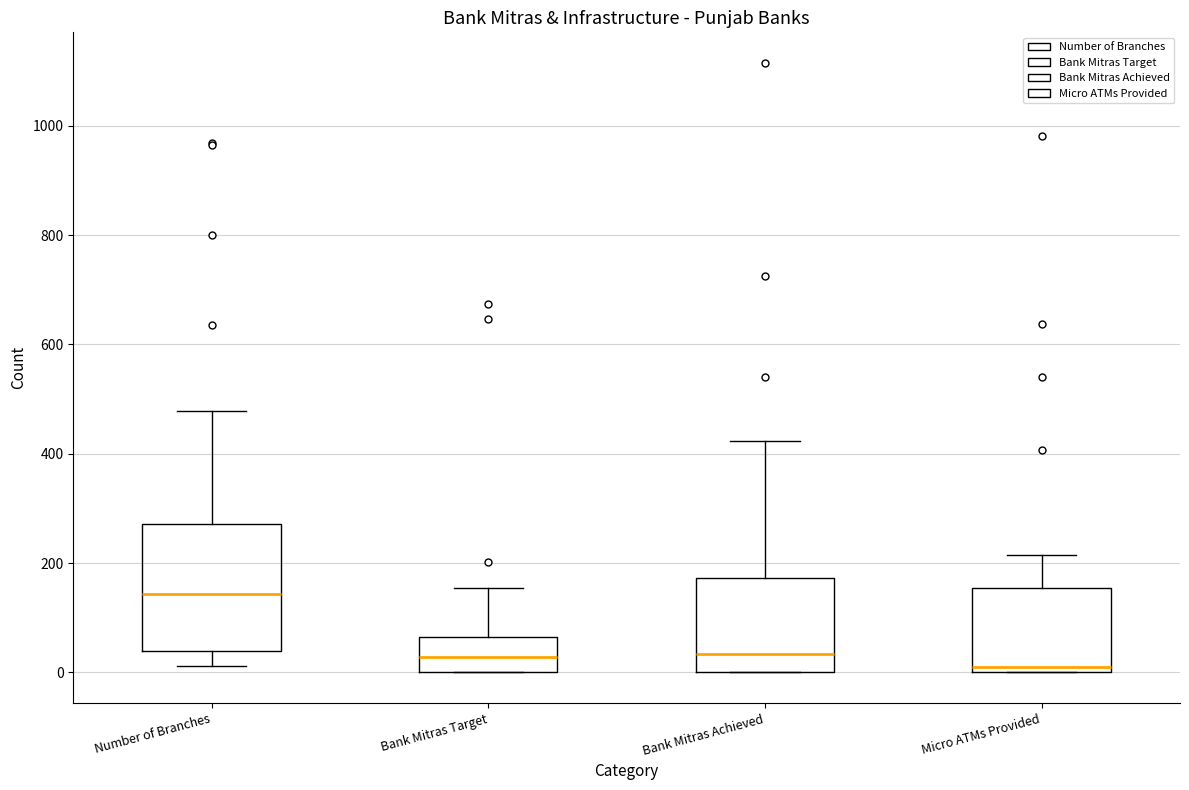

Where is the lower edge of the box for Bank Mitras Target on the y-axis? The values are not printed on the chart, so give them approximately, as read against the axis.

0